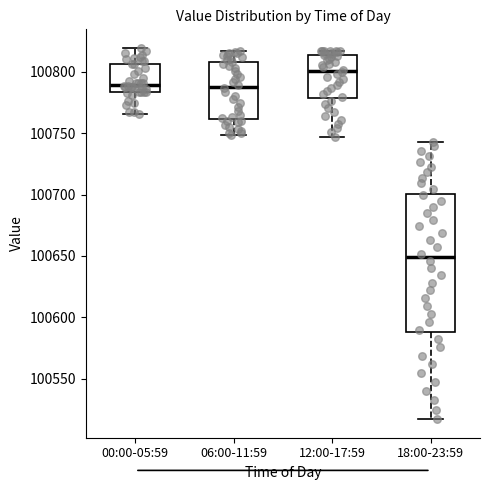

Which box has the highest median line?

12:00-17:59